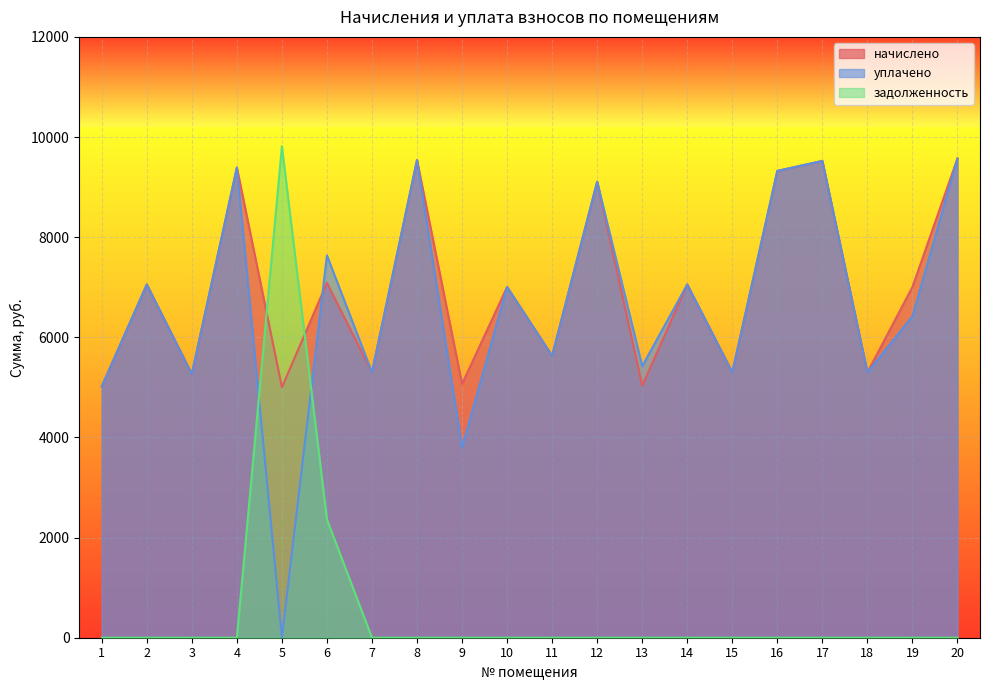

How many intersections are there between начислено and уплачено?

1